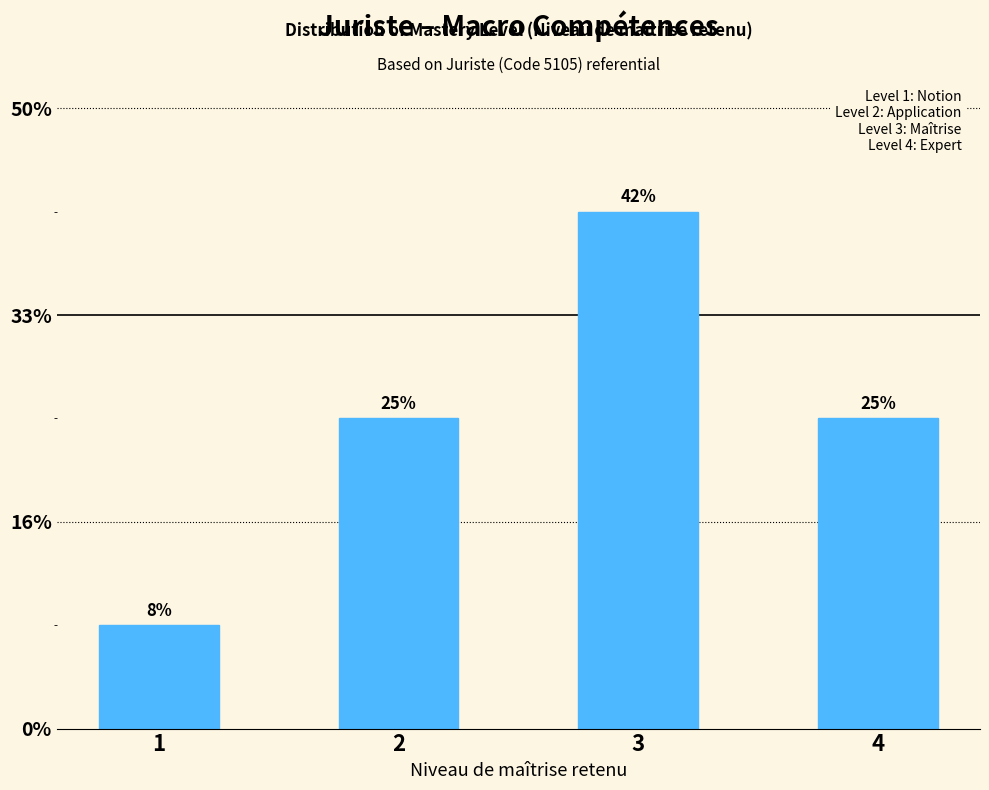

Does the chart contain any negative values?

No